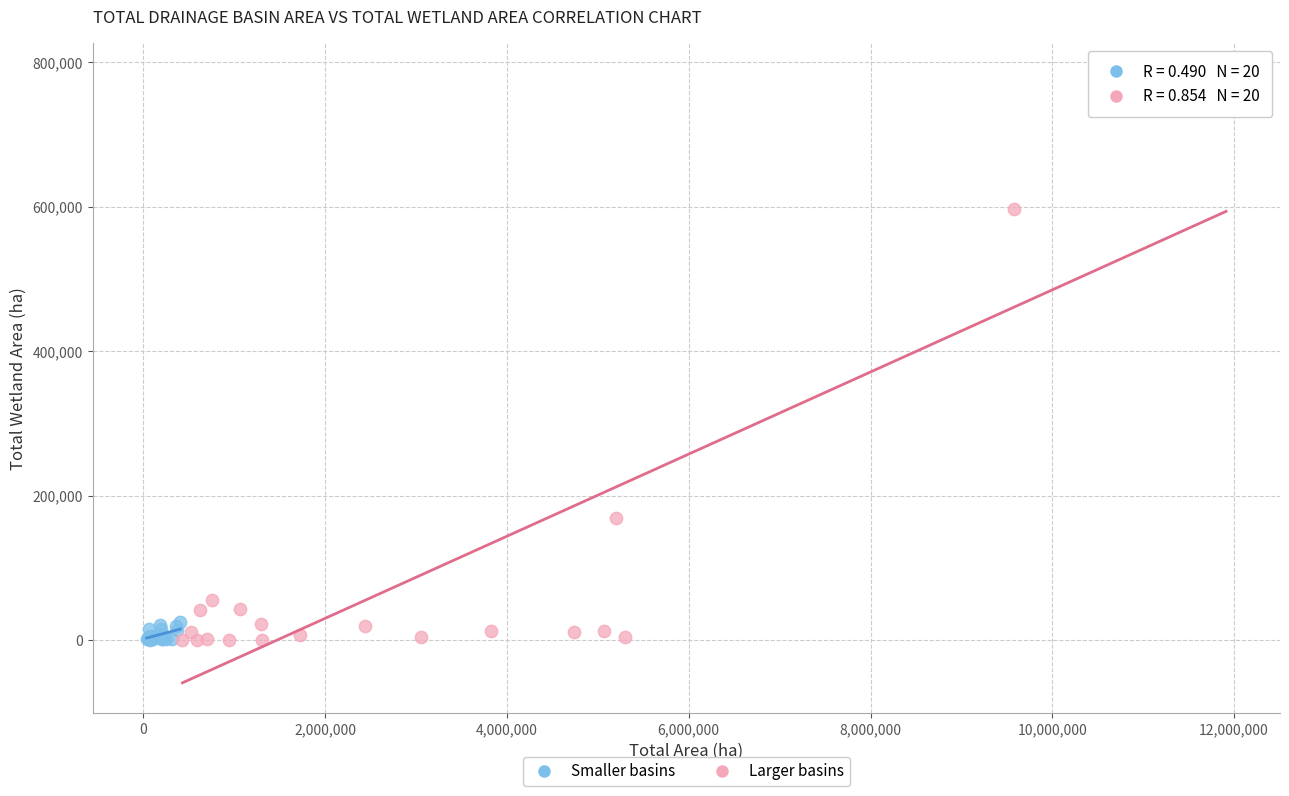

Which series has the widest spread of Y values?

Larger basins